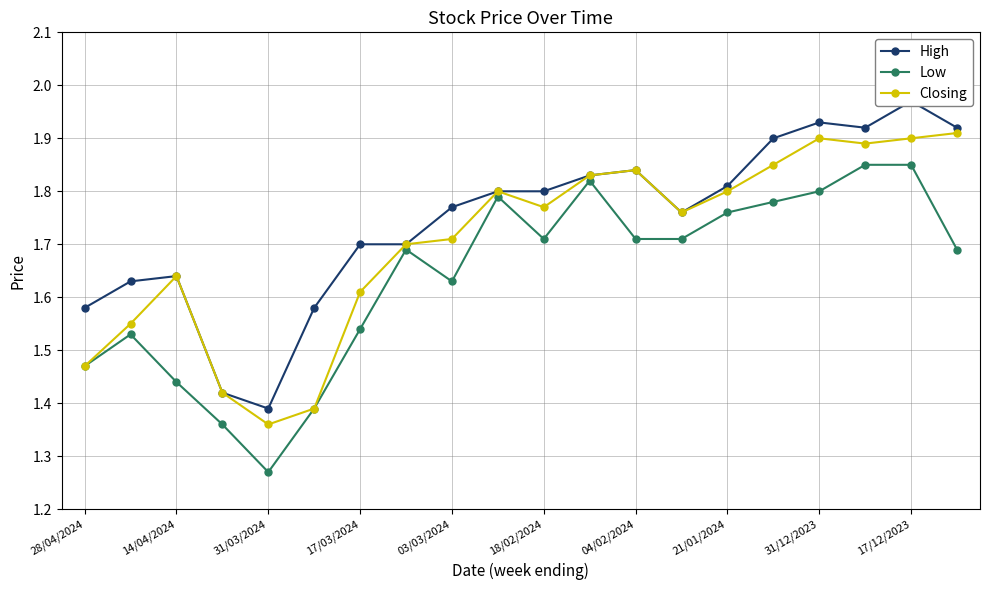

True or false: Closing has more than 1 points higher than both neighbors.

True